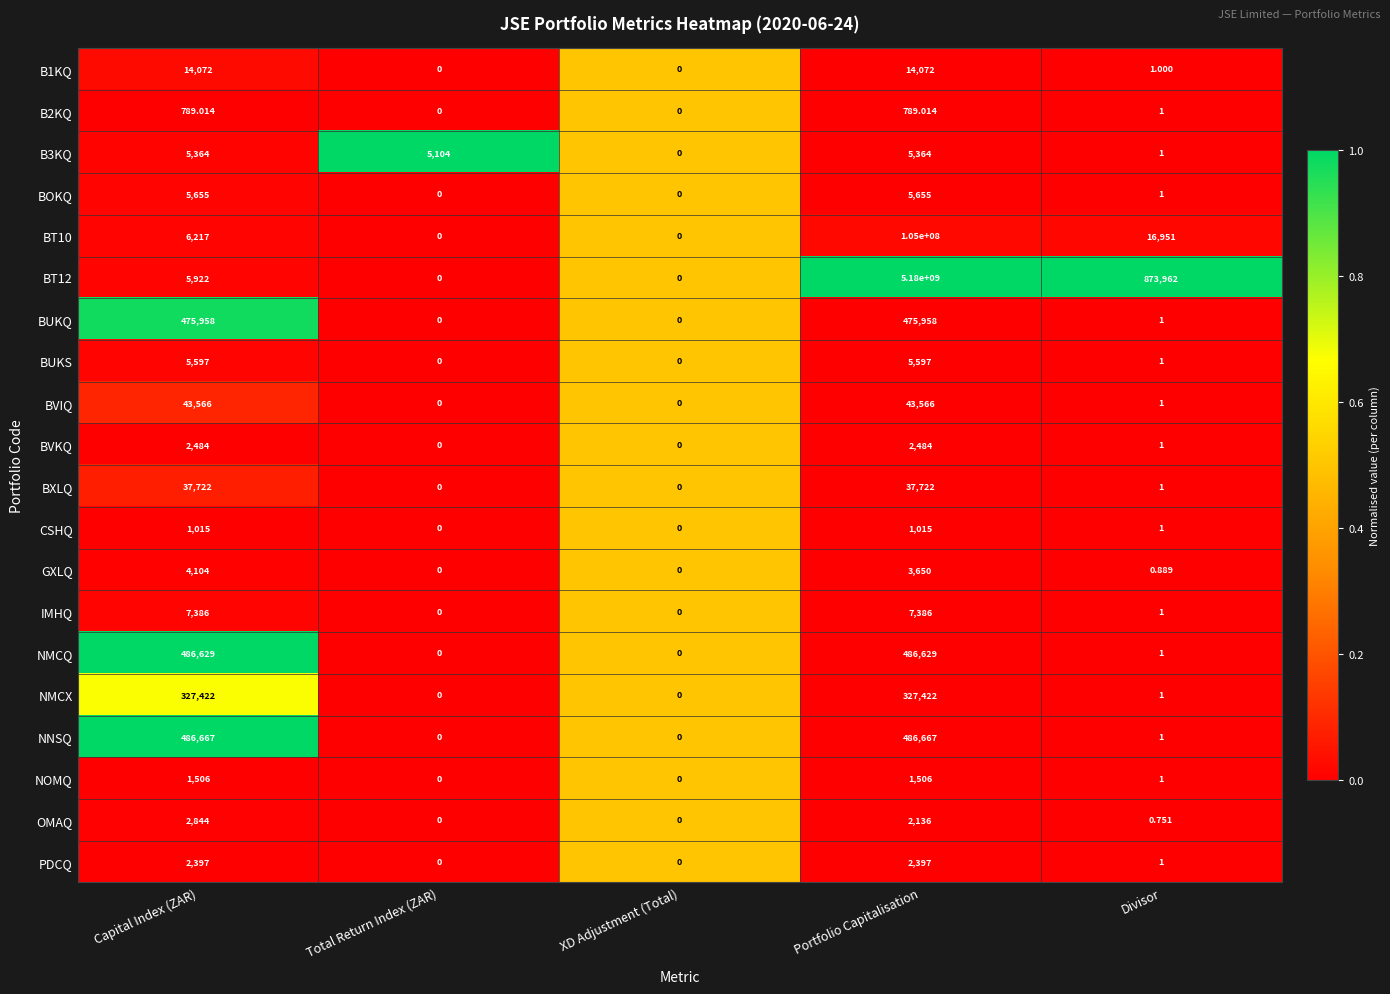

Which series changed the most between Total Return Index (ZAR) and XD Adjustment (Total)?

B3KQ